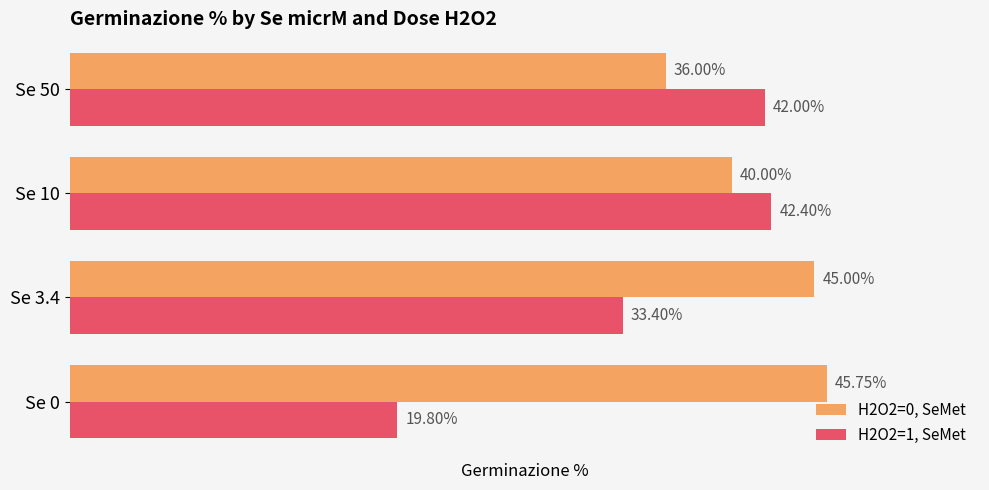

Which series has the largest range (max minus min)?

H2O2=1, SeMet